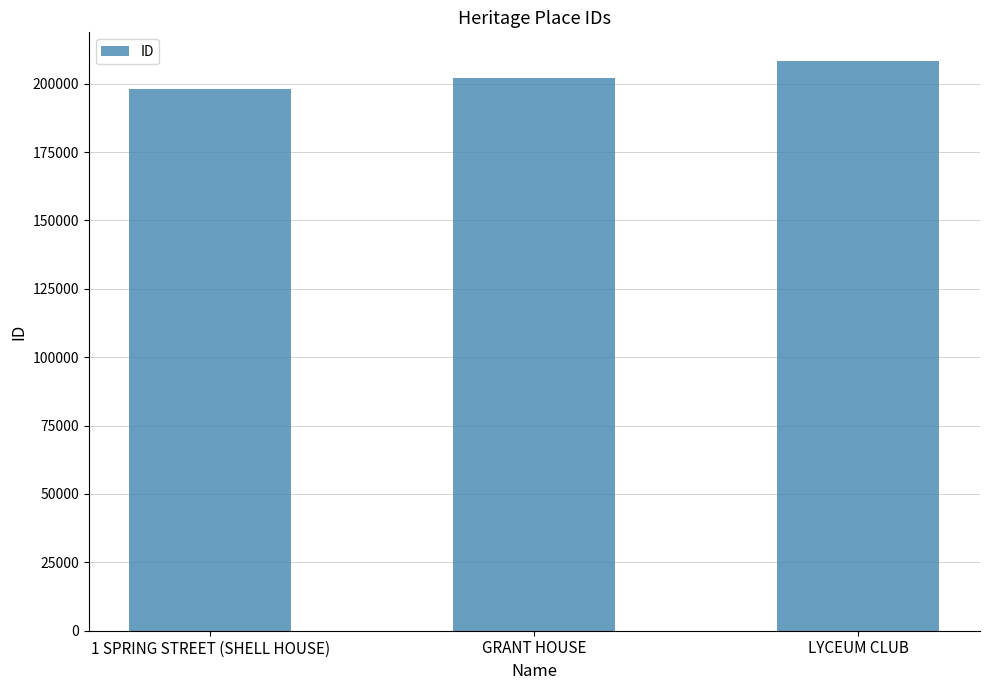

What is the change in value from GRANT HOUSE to LYCEUM CLUB?

+6344